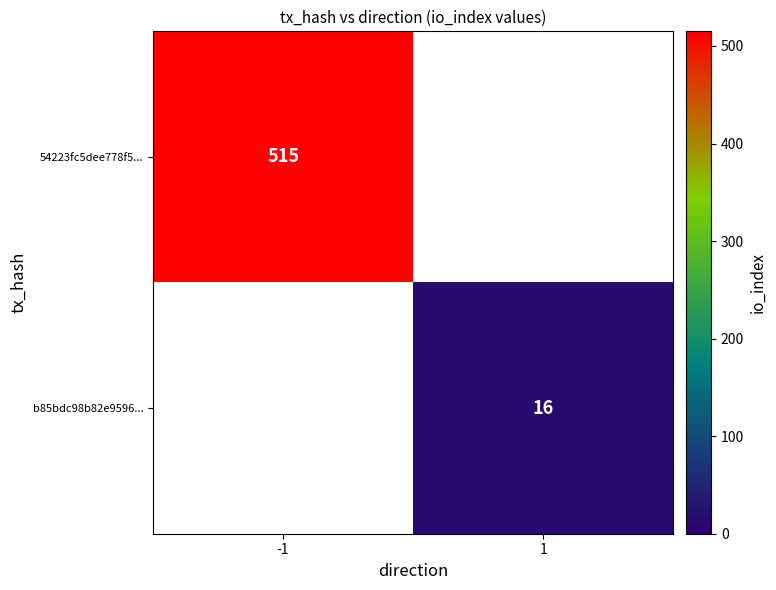

At which category does the chart reach its peak across all series?

-1